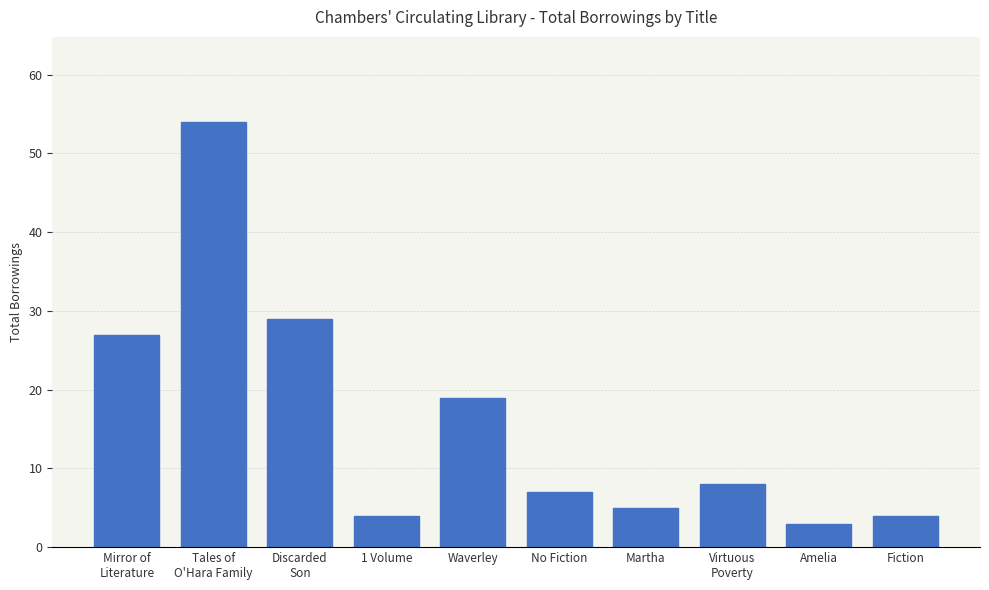

What is the label of the 5th bar from the left?

Waverley